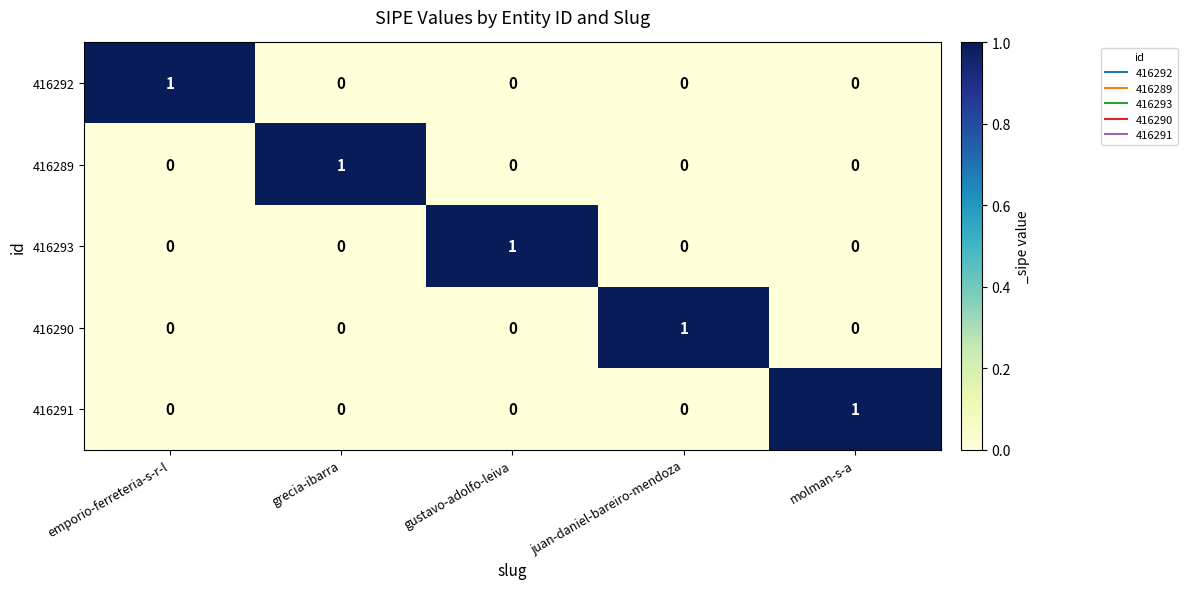

How many data points does each series have?

5